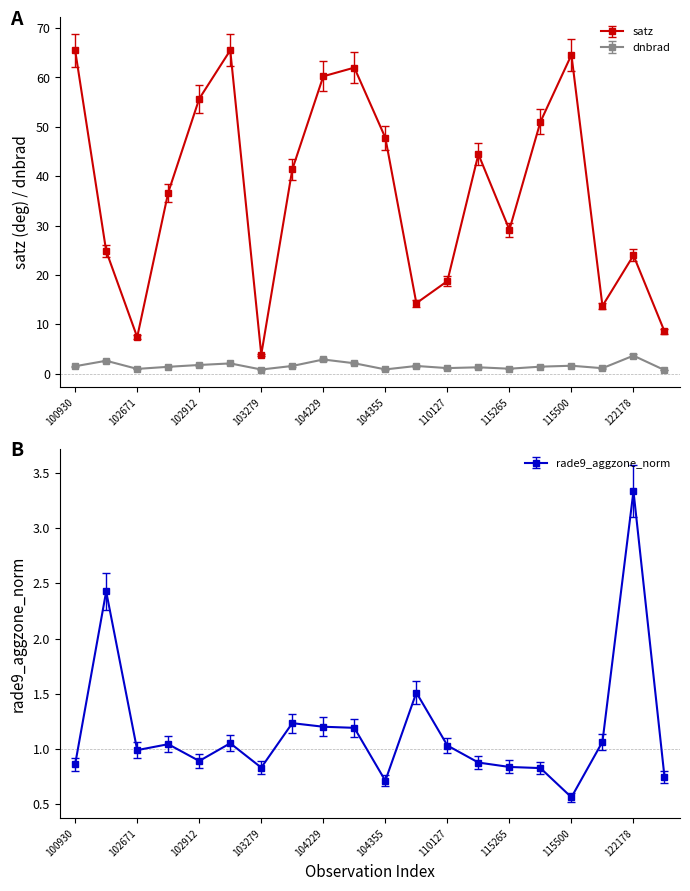

How many lines are shown in the chart?

3